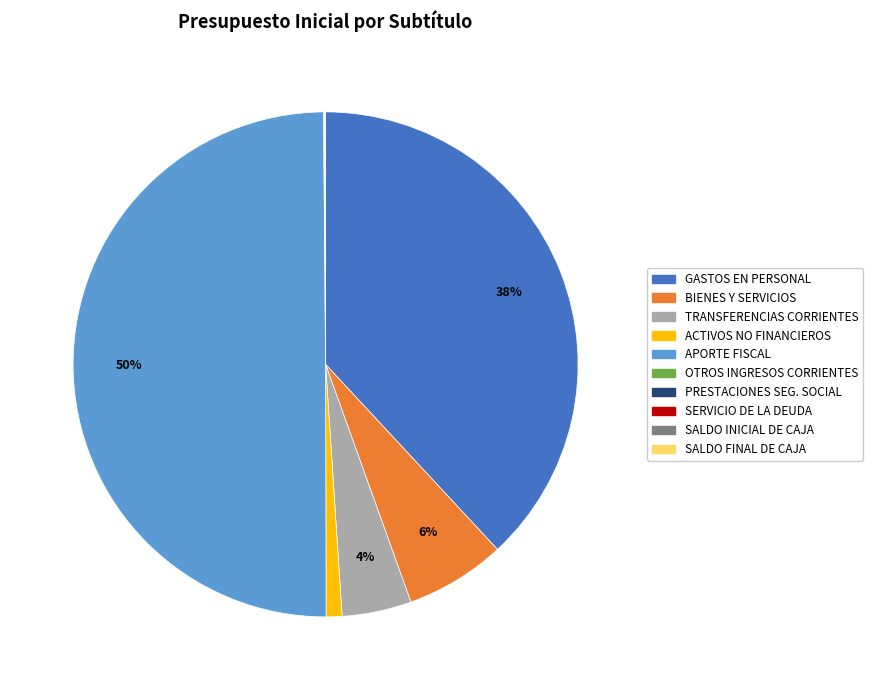

To the nearest percent, what is the average slice percentage?

10%